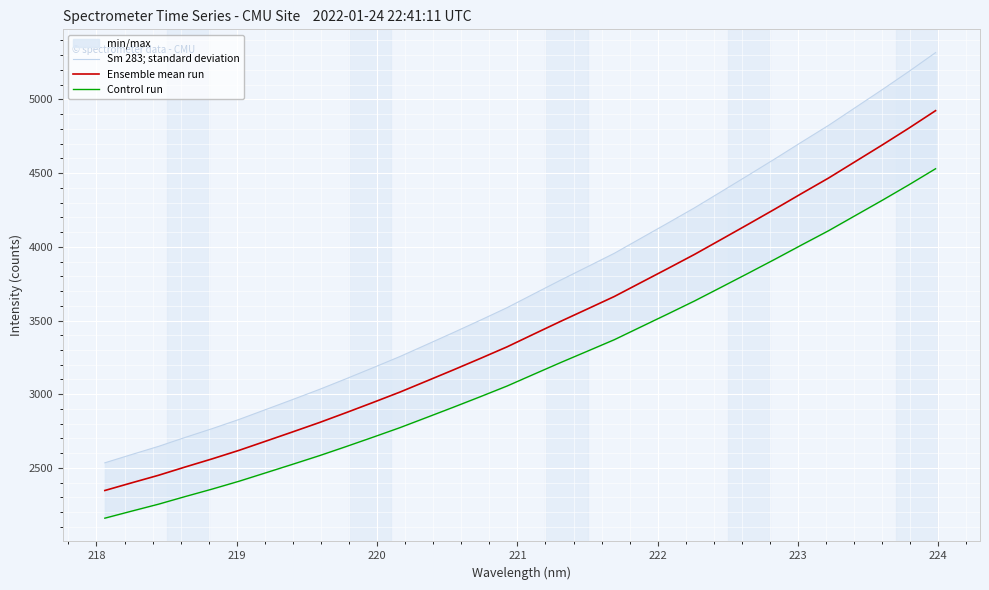

What is the highest value of the Ensemble mean run series?

4923.2